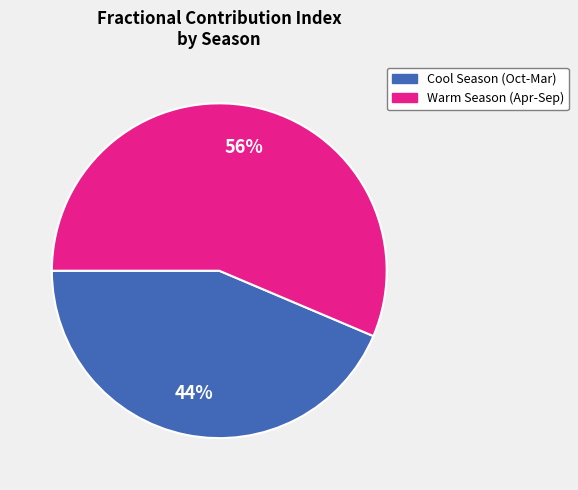

To the nearest percent, what is the average slice percentage?

50%